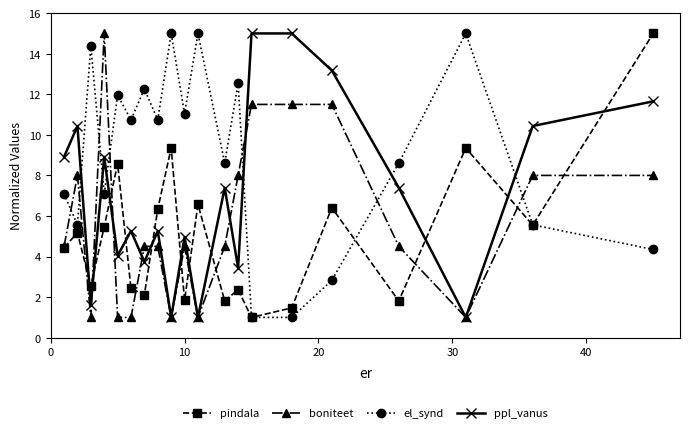

What is the maximum value shown in the chart?

15.0